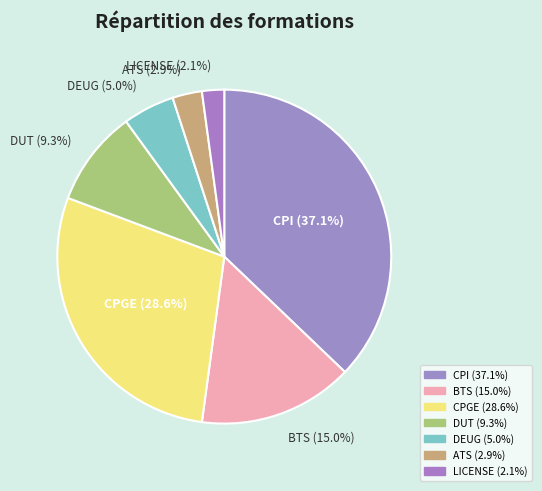

What is the ratio of the value at ATS to the value at DEUG?

0.6